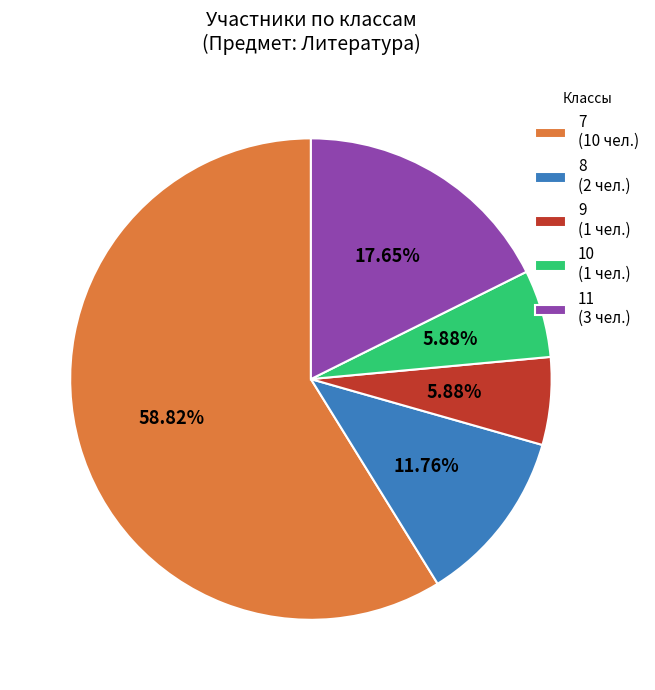

How many segments does this pie chart have?

5